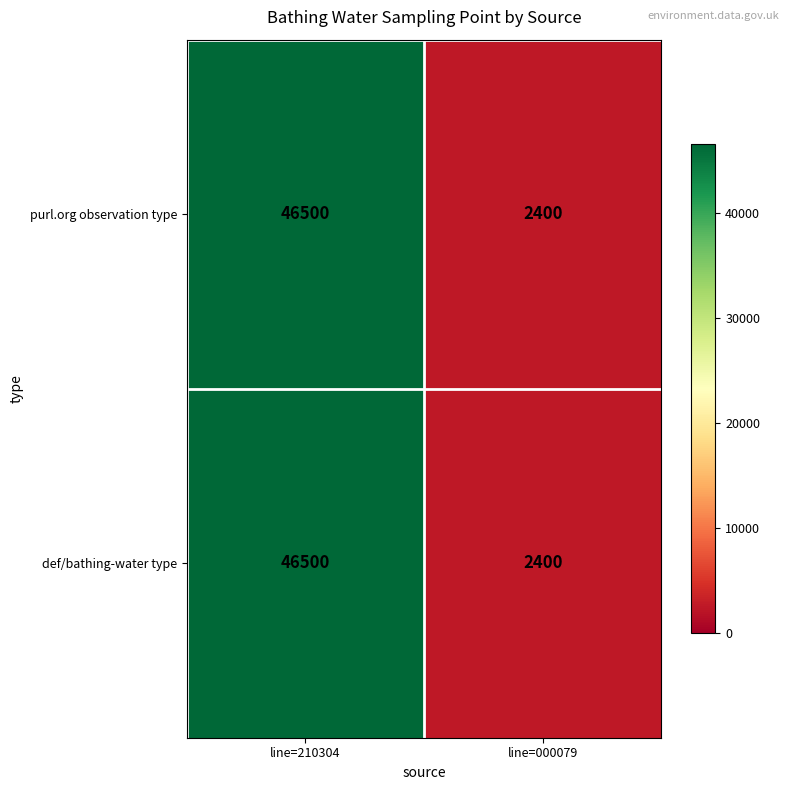

Reading left to right, transcribe all the data shown in this chart.

purl.org observation type: line=210304=46500	line=000079=2400
def/bathing-water type: line=210304=46500	line=000079=2400